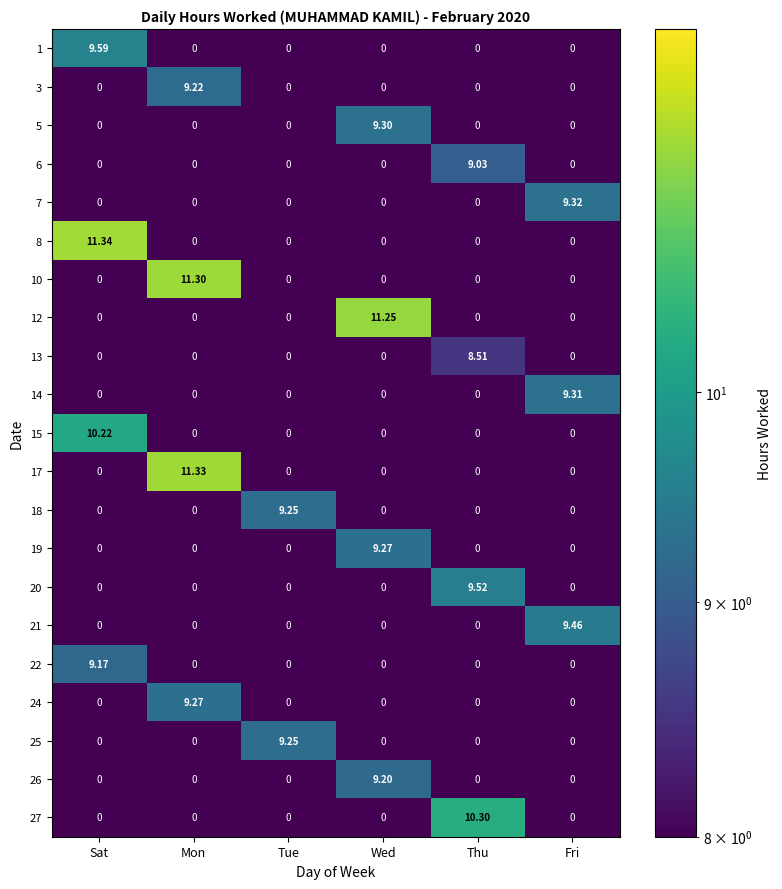

What is the total value across all series at Tue?

18.5